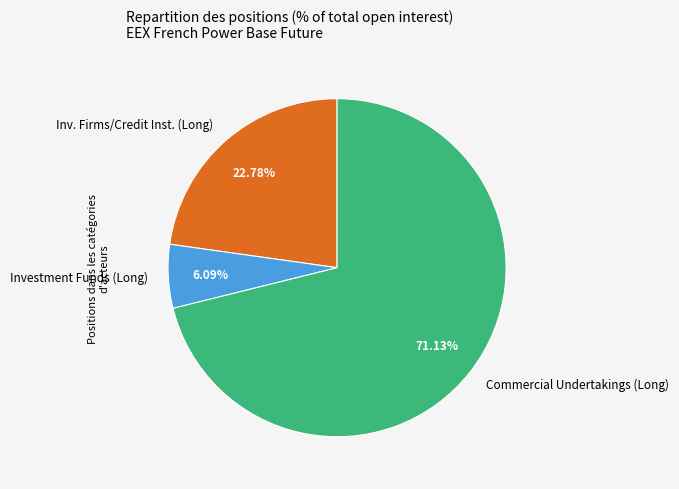

Does Investment Funds (Long) represent more than half of the total?

No